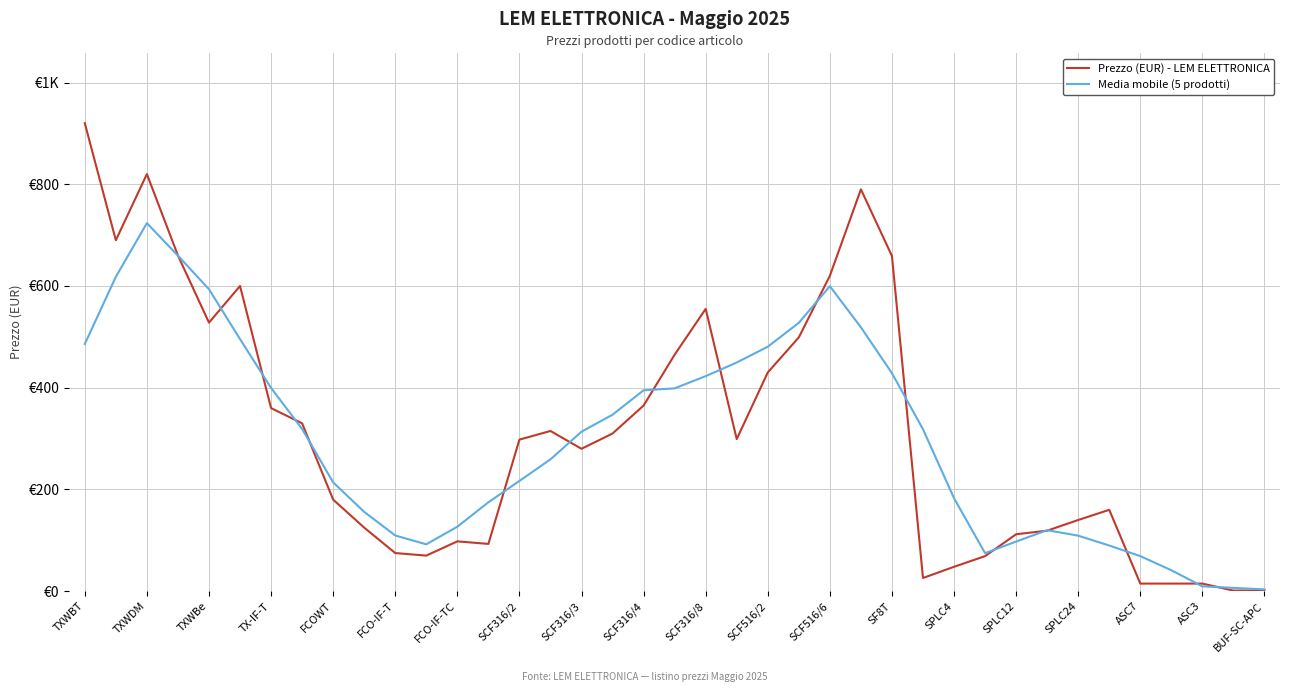

In Media mobile (5 prodotti), how many points are lower than both neighbors (excluding endpoints)?

2